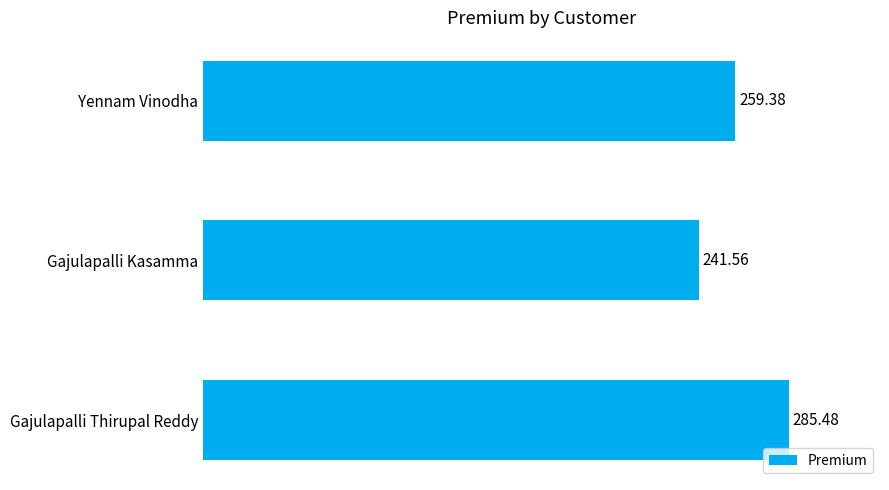

What is the sum of all values?

786.4